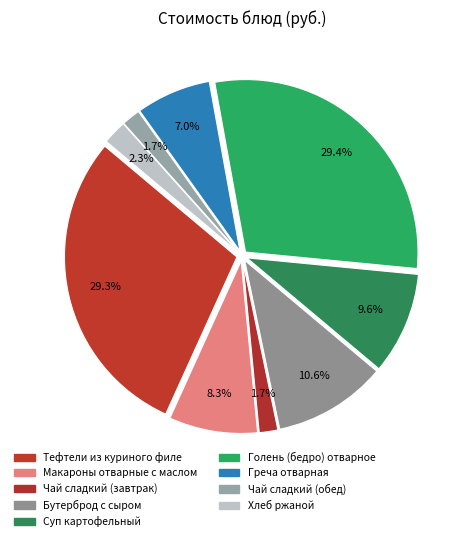

How many segments does this pie chart have?

9